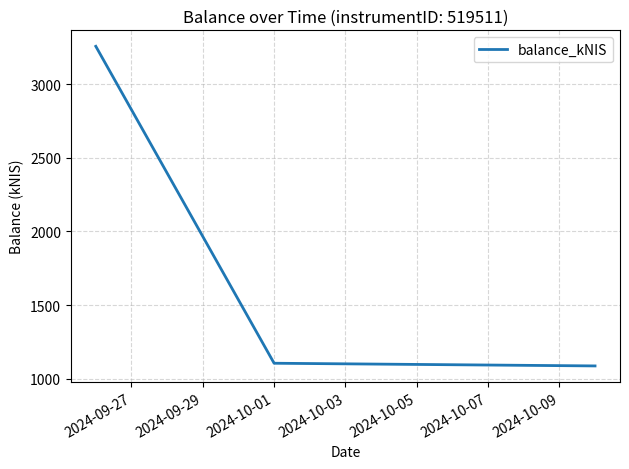

What is the difference between the maximum and minimum values?

2170.8